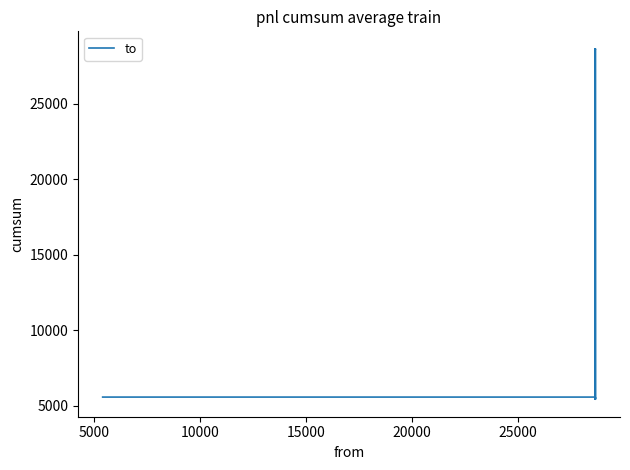

What is the label of the 6th point from the right?

20000